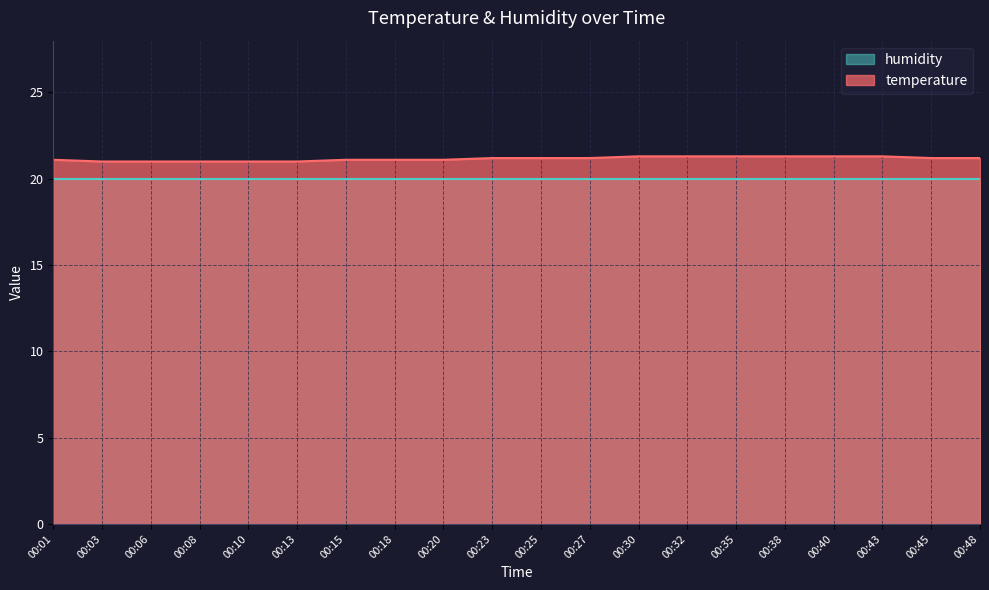

What is the minimum value shown in the chart?

20.0